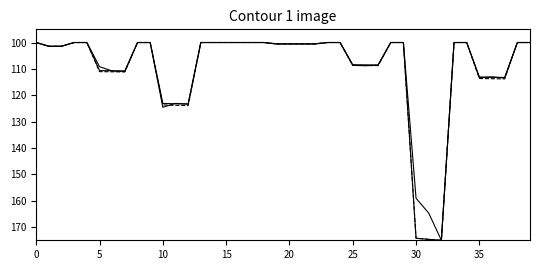

Does the chart display data point markers on the line(s)?

No